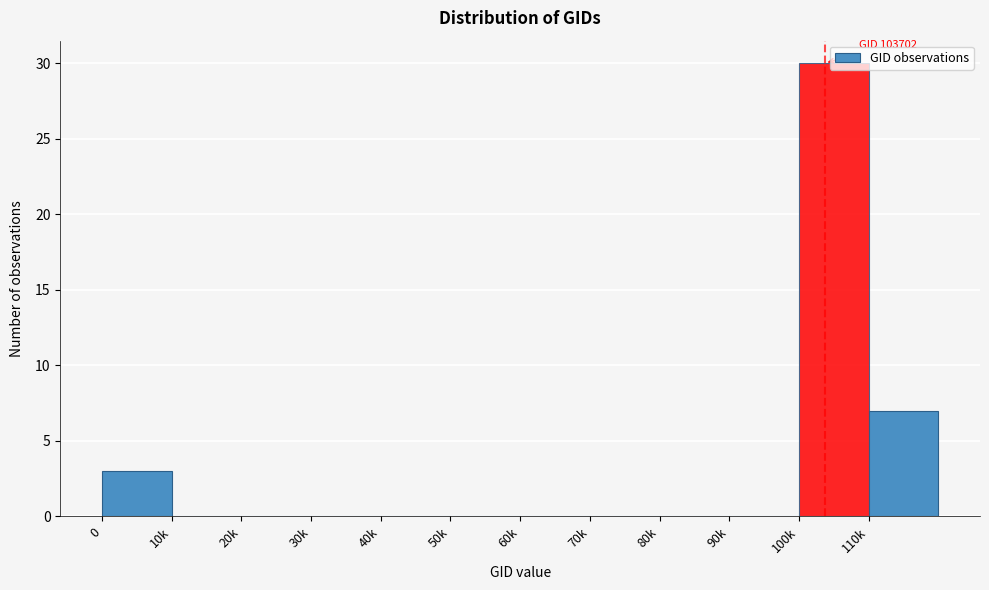

Which category has the highest value across all series?

100k